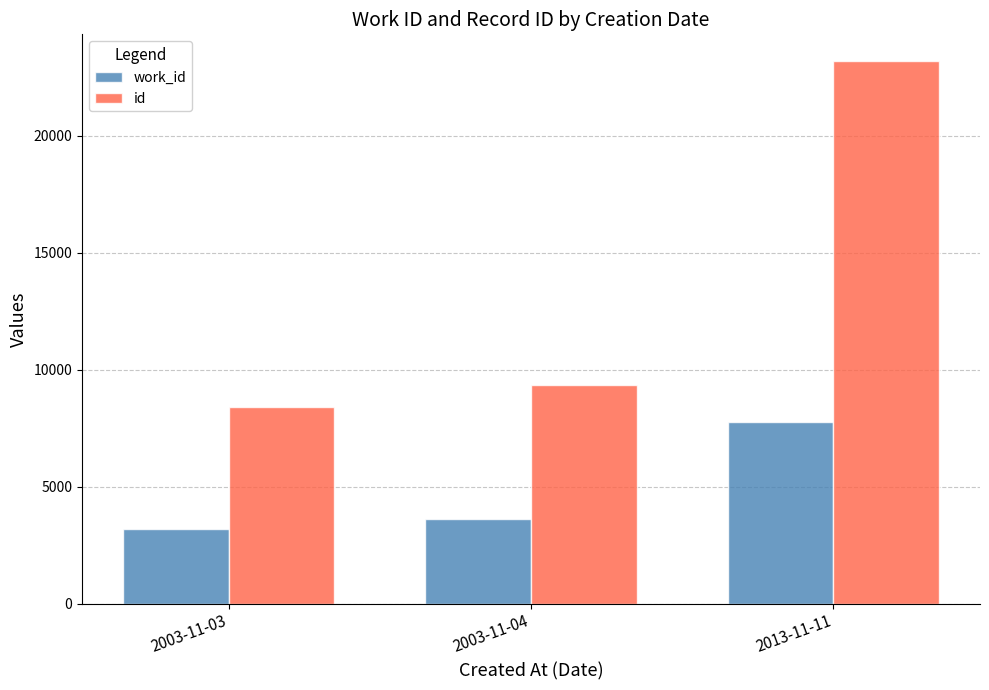

Read the id value at 2003-11-04, to the nearest 10.

9340